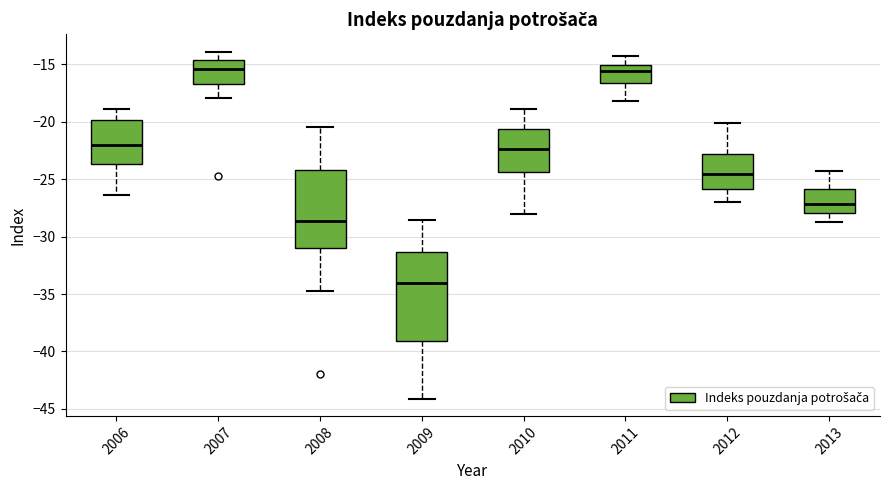

Reading left to right, read every box against the y-axis: the position of its median line, the range the box covers, and the ends of its whiskers. The values are not printed on the chart, so give them approximately, as read against the axis.

2006: median -22.0, box -23.5 to -20.0, whiskers -26.5 to -19.0
2007: median -15.5, box -16.5 to -14.5, whiskers -18.0 to -14.0
2008: median -28.5, box -31.0 to -24.0, whiskers -34.5 to -20.5
2009: median -34.0, box -39.0 to -31.5, whiskers -44.0 to -28.5
2010: median -22.5, box -24.5 to -20.5, whiskers -28.0 to -19.0
2011: median -15.5, box -16.5 to -15.0, whiskers -18.0 to -14.5
2012: median -24.5, box -26.0 to -23.0, whiskers -27.0 to -20.0
2013: median -27.0, box -28.0 to -26.0, whiskers -28.5 to -24.5